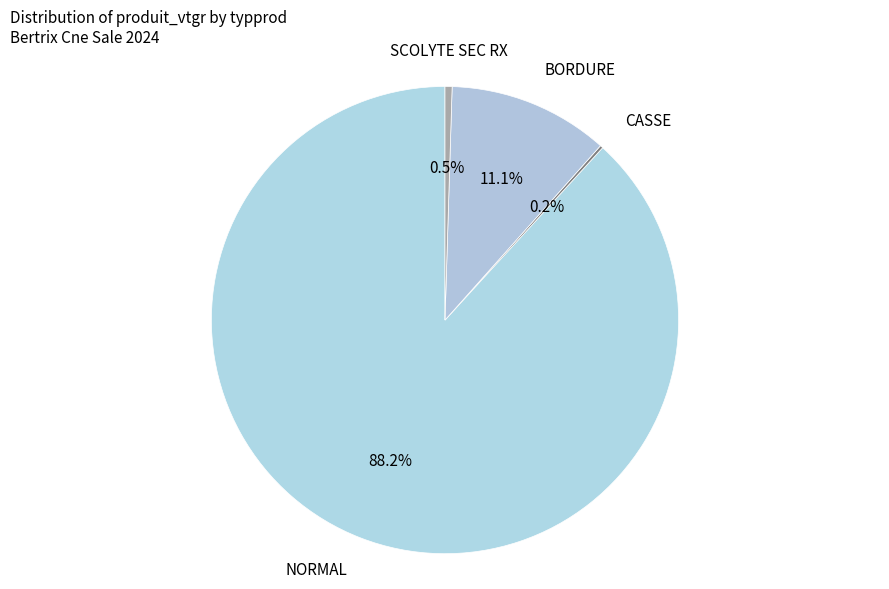

Does any single category account for the majority?

Yes